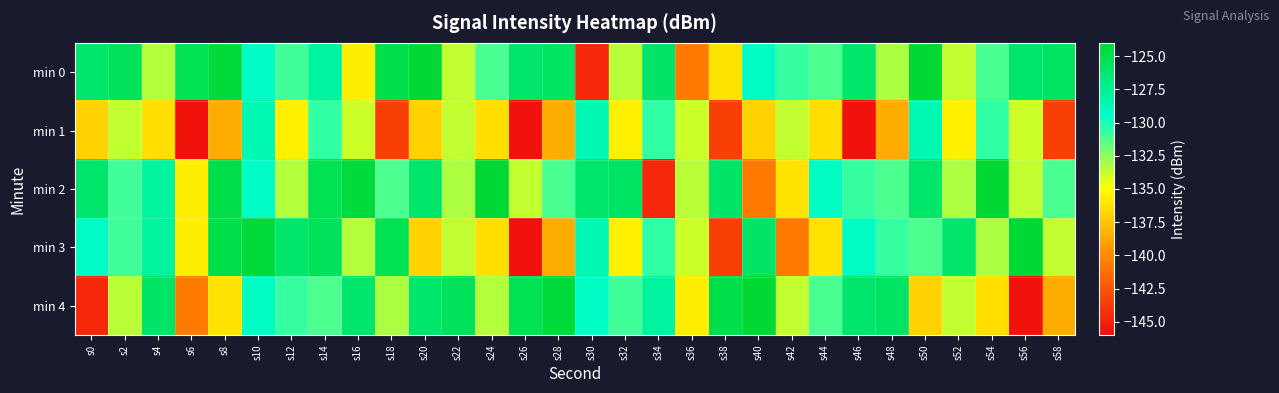

Which label corresponds to the largest value in the chart?

s20